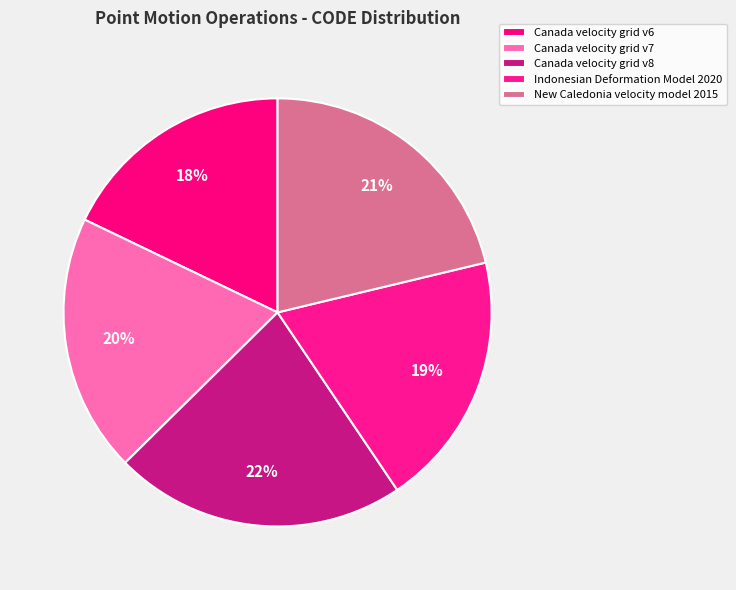

To the nearest percent, what portion does Canada velocity grid v7 represent?

20%